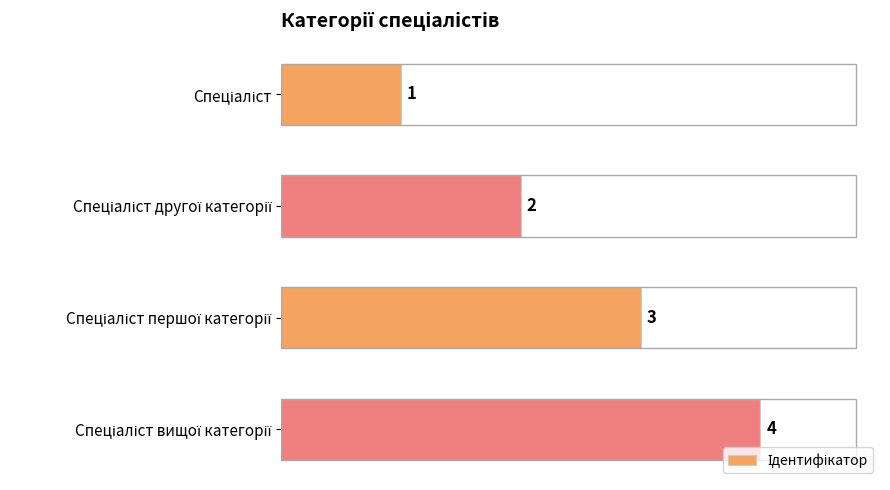

Count the values in the range 2 to 4.

3